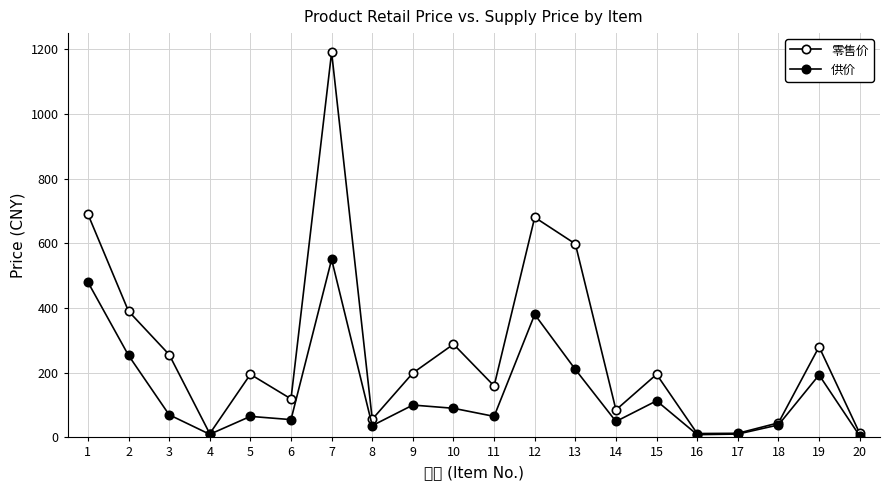

At which label does 零售价 first exceed 195?

1